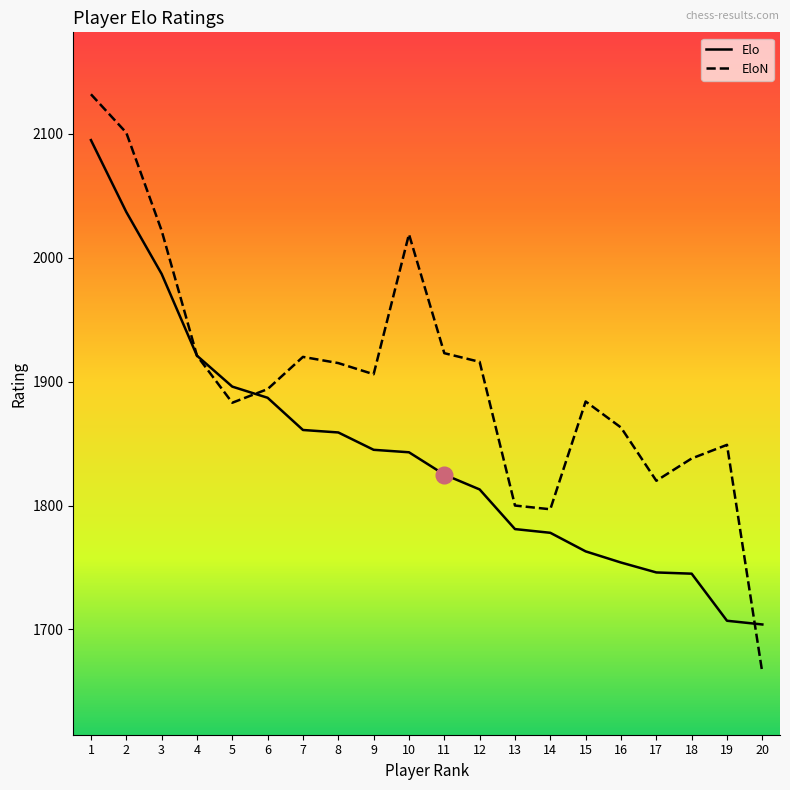

Is the value of EloN at 15 greater than the value of Elo at 1?

No